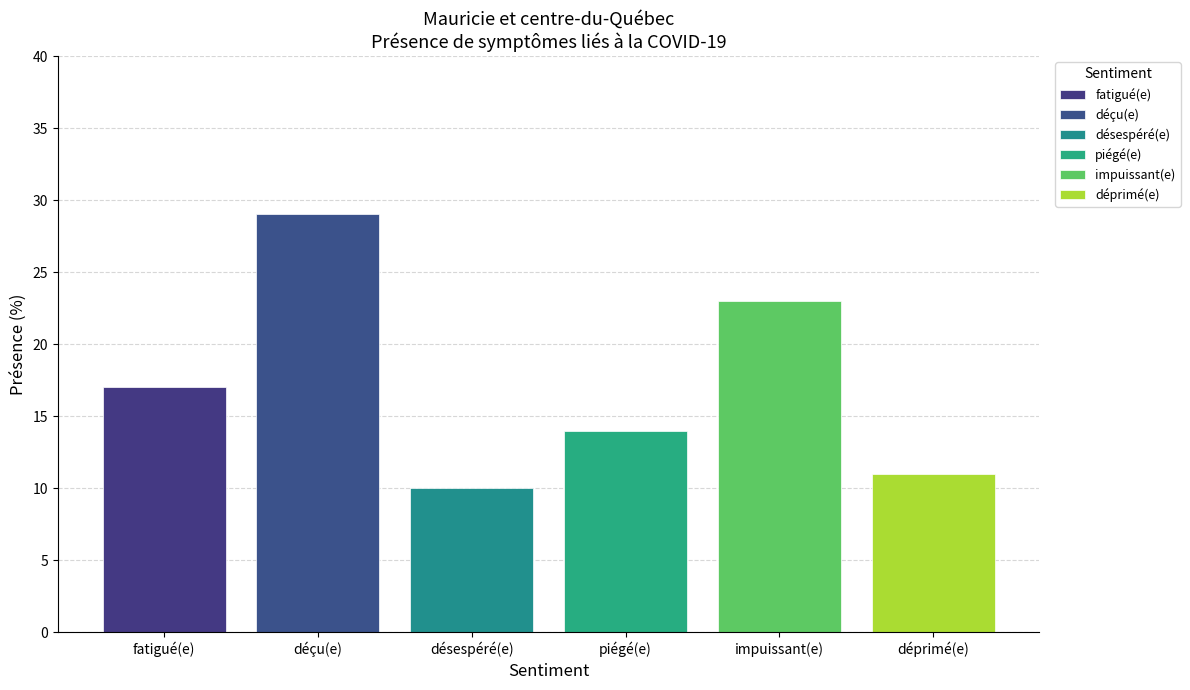

How many groups of bars are there?

1